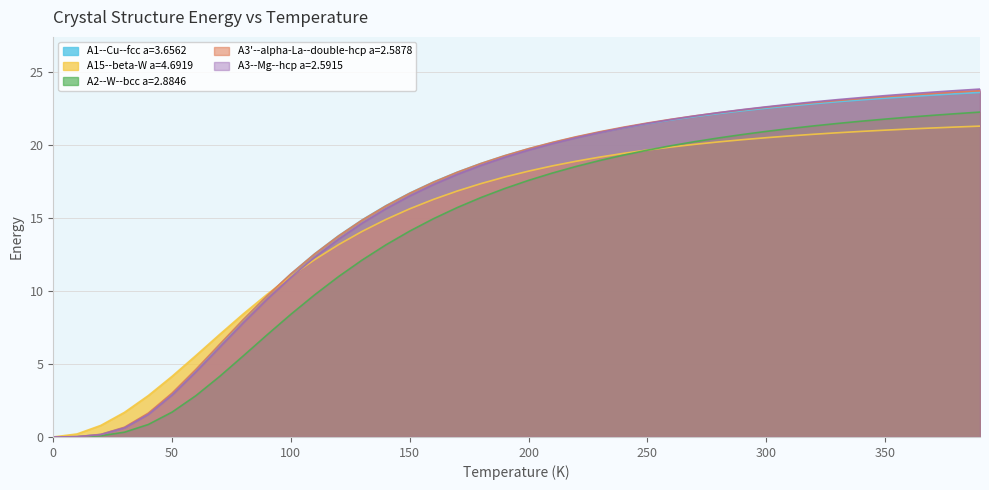

How many positive values does the A2--W--bcc a=2.8846 series have?

39